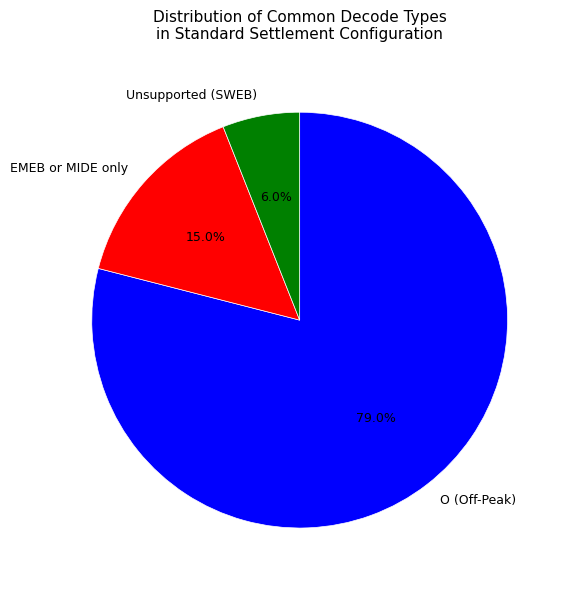

How many segments does this pie chart have?

3